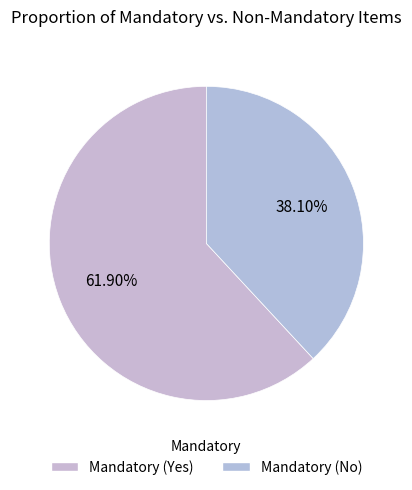

Is Mandatory (Yes) the majority of the pie?

Yes